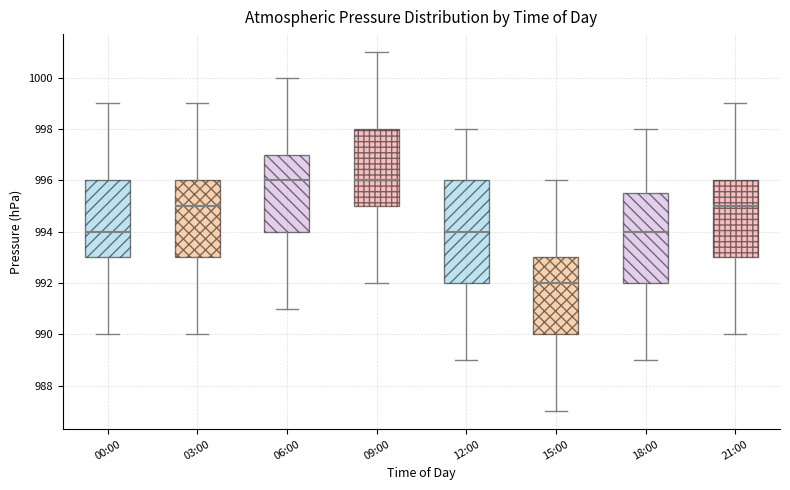

Which box is the tallest, from its lower edge to its upper edge?

12:00